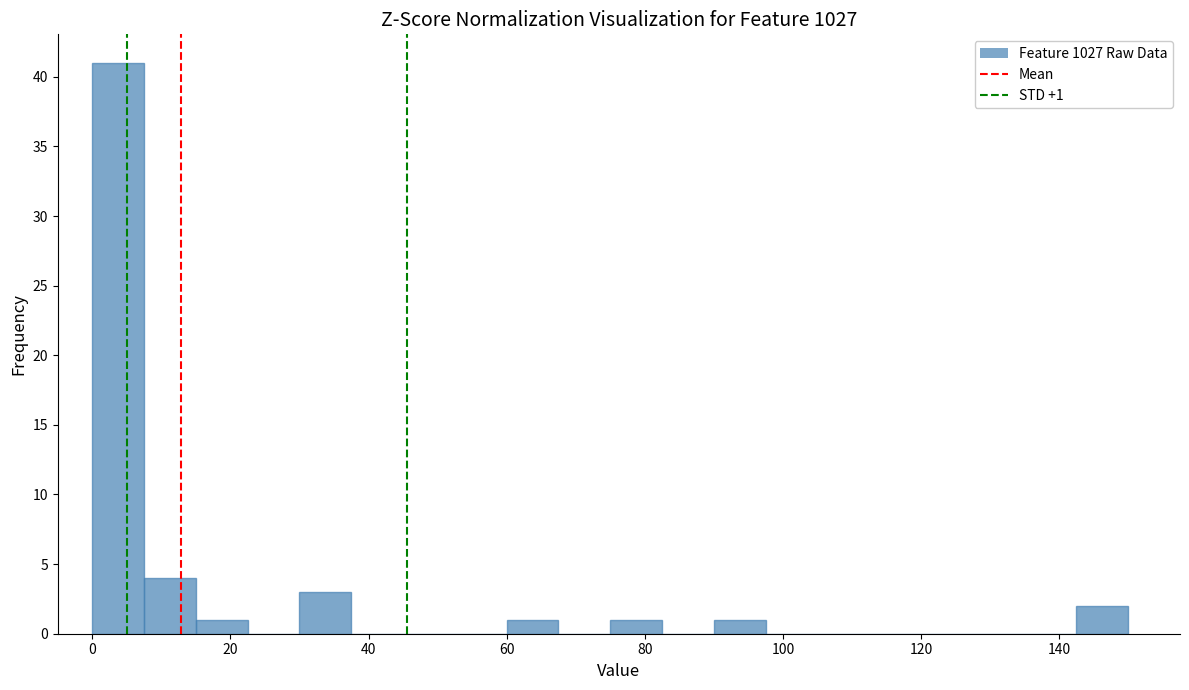

Read against the x-axis, roughly where is the centre of the tallest bar?

4